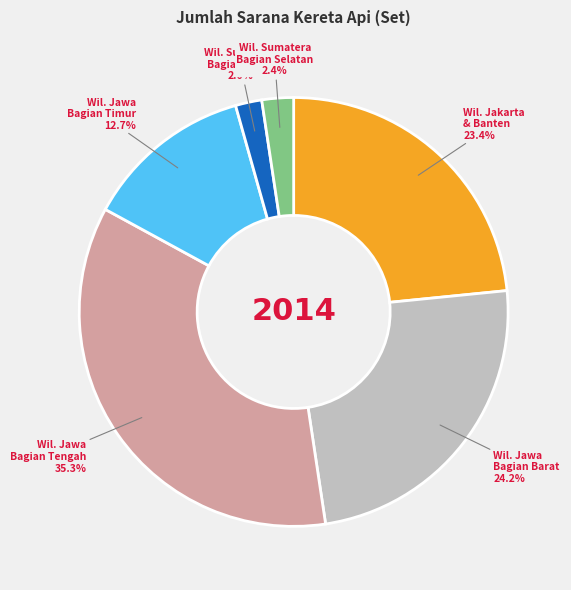

How many segments does this pie chart have?

6